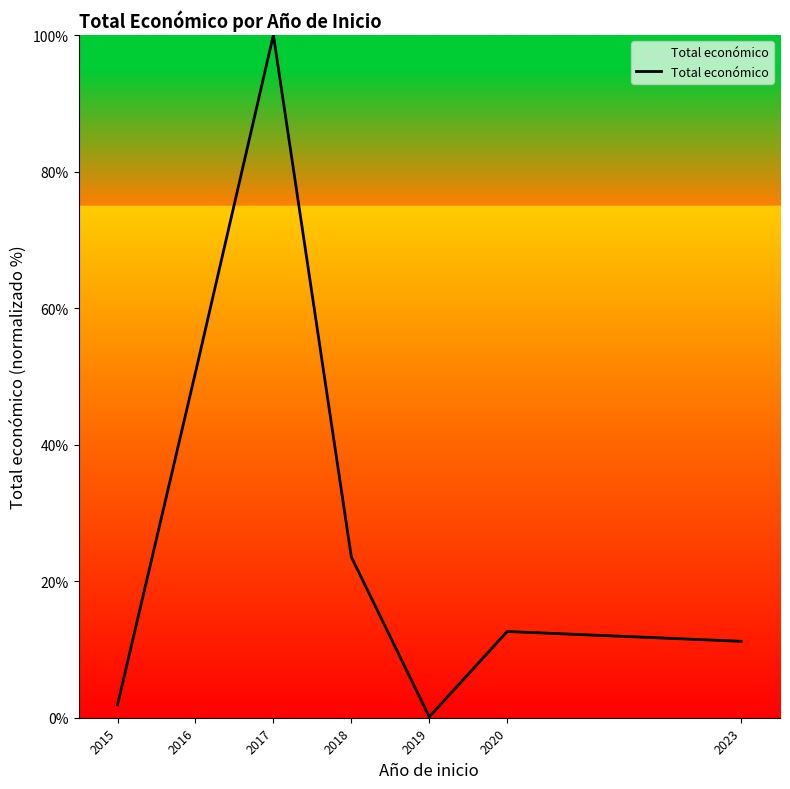

Rank the categories by value from highest to lowest.

2017, 2016, 2018, 2020, 2023, 2015, 2019